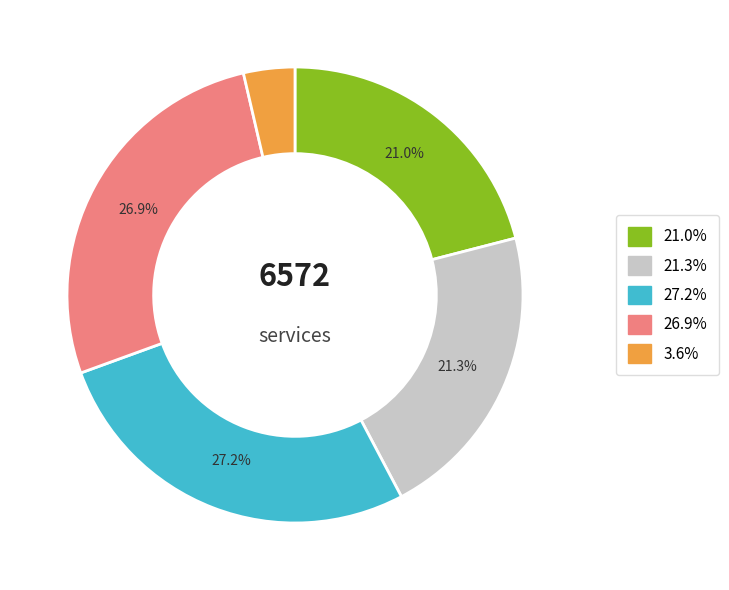

Is there any slice that represents more than half of the pie?

No